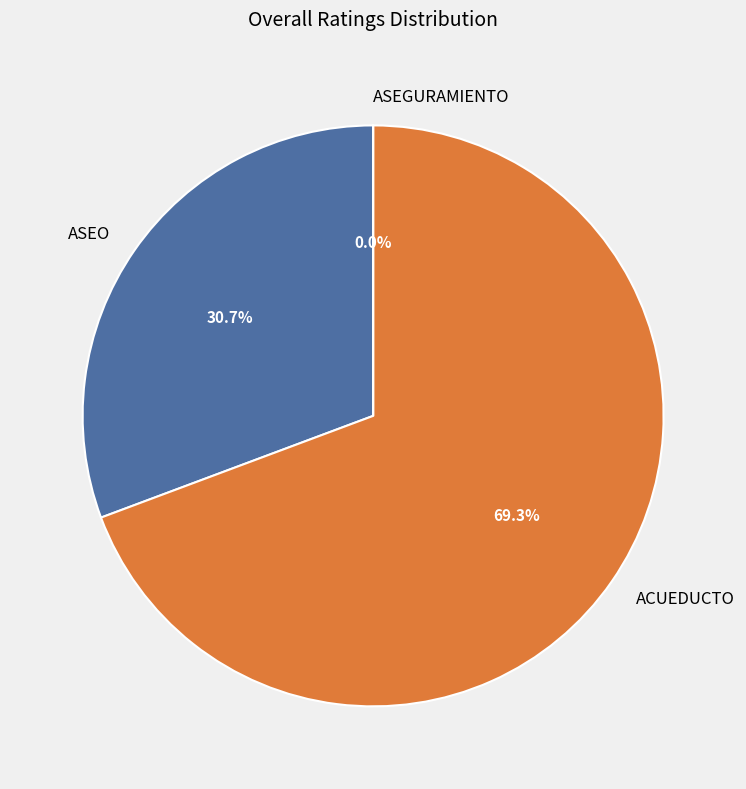

Which category has the biggest portion of the pie?

ACUEDUCTO